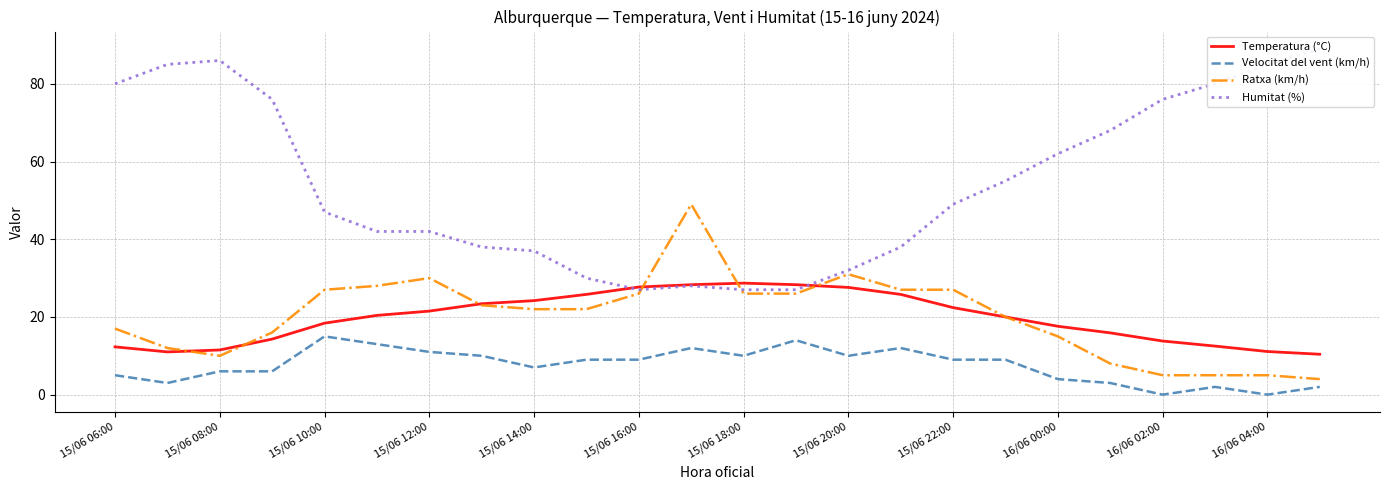

How many times do Humitat (%) and Temperatura (°C) cross each other?

2